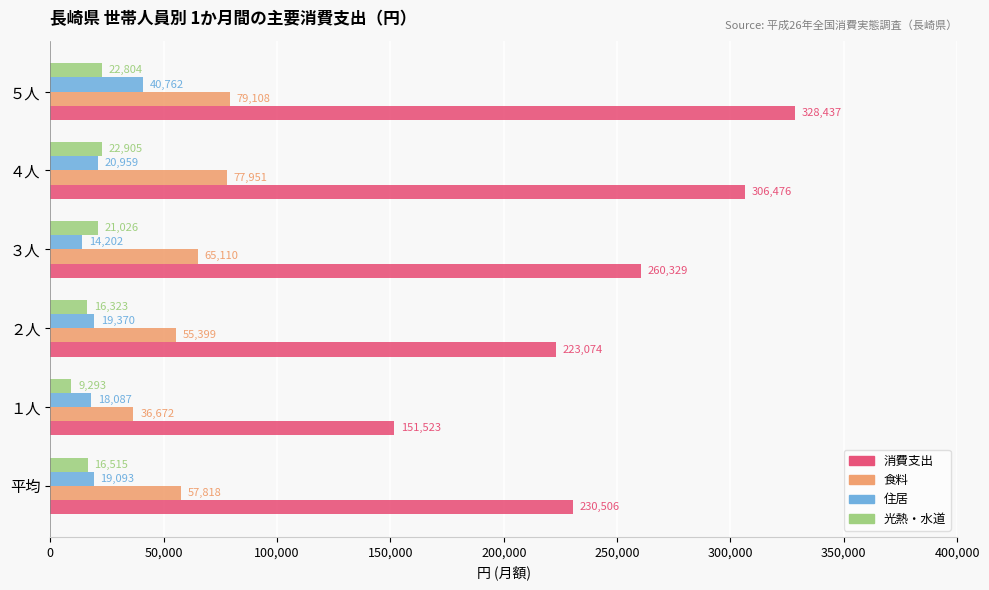

The 消費支出 series shows 547857 at ５人. True or false?

False